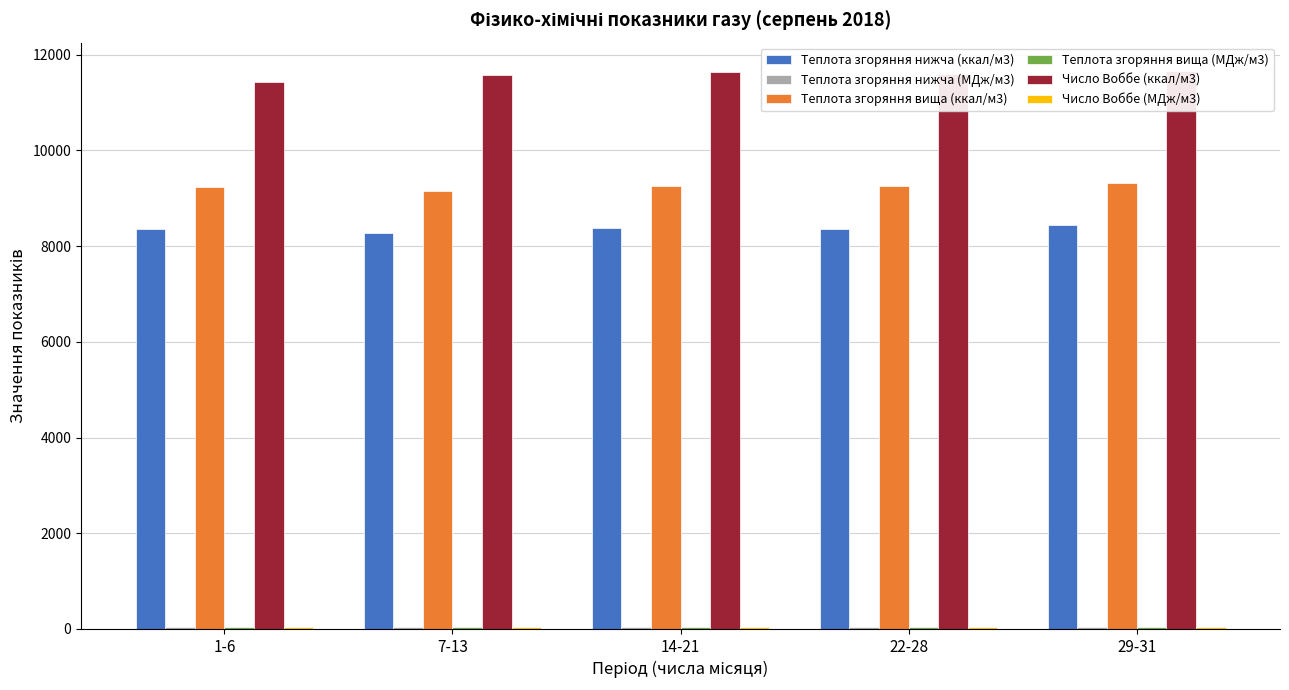

List the series in order of their peak value, highest first.

Число Воббе (ккал/м3), Теплота згоряння вища (ккал/м3), Теплота згоряння нижча (ккал/м3), Число Воббе (МДж/м3), Теплота згоряння вища (МДж/м3), Теплота згоряння нижча (МДж/м3)